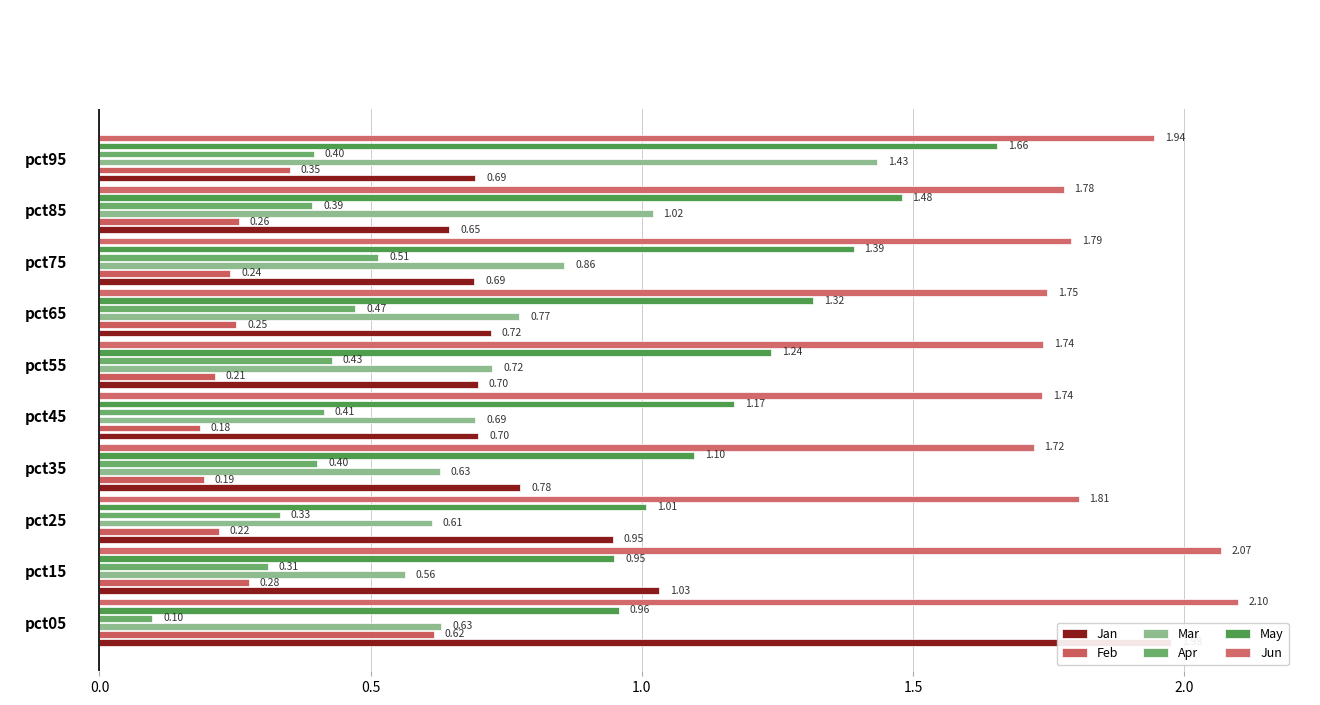

Rank the series by their maximum value, from lowest to highest.

Apr, Feb, Mar, May, Jan, Jun